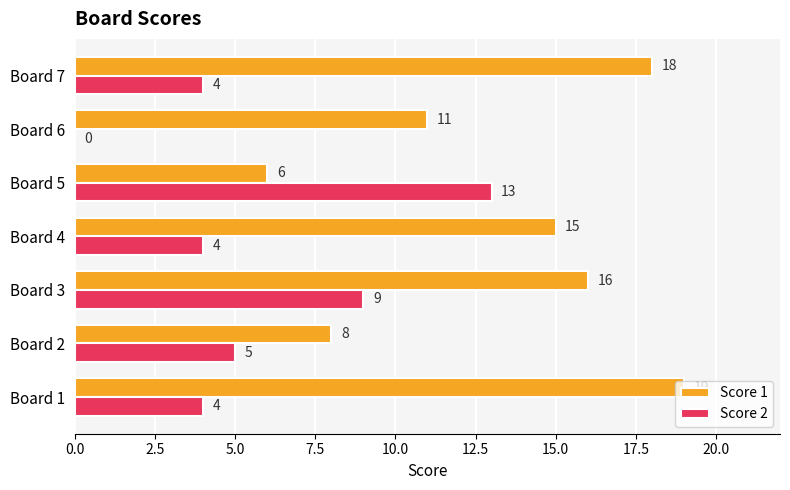

What is the sum of the Score 1 values at Board 5 and Board 3?

22